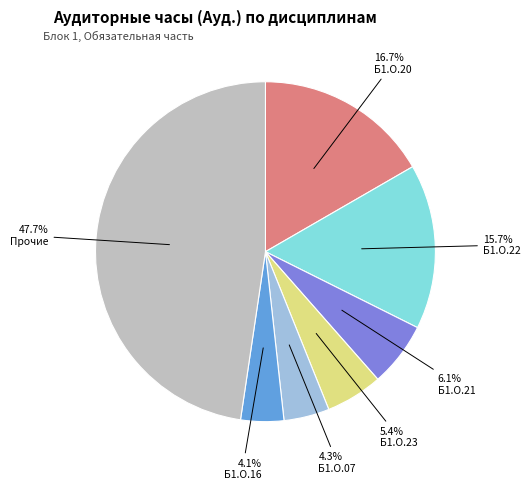

Is there any slice that represents more than half of the pie?

No